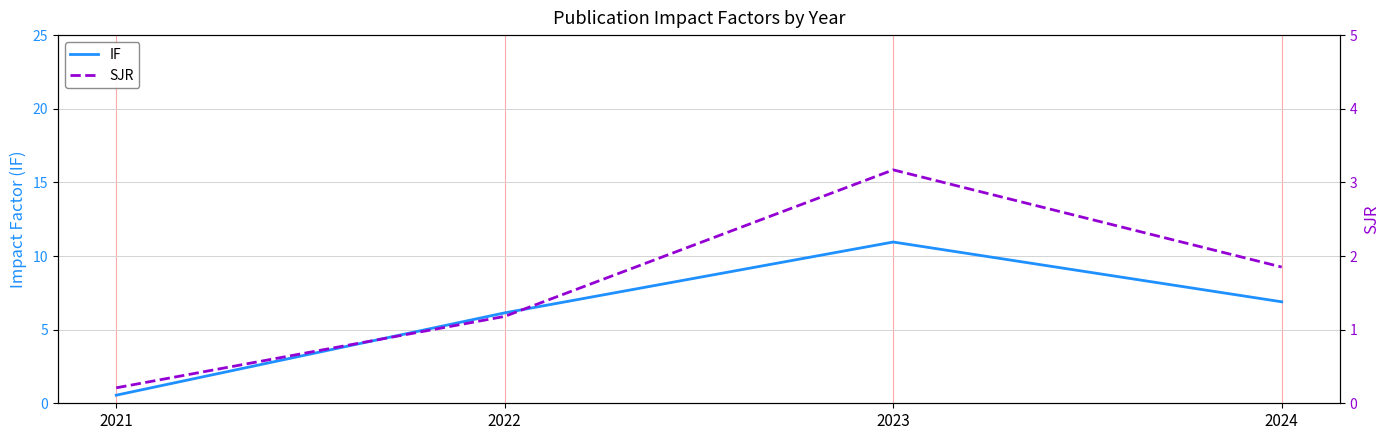

What is the difference between the maximum and second lowest values in the SJR series?

2.0